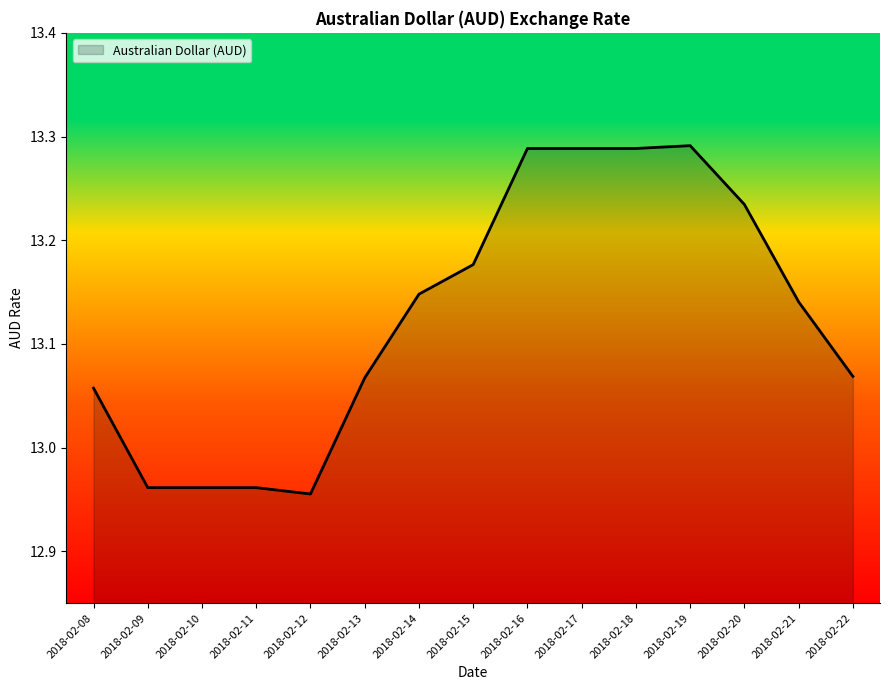

Is it true that the value at 2018-02-11 is 18.7?

False